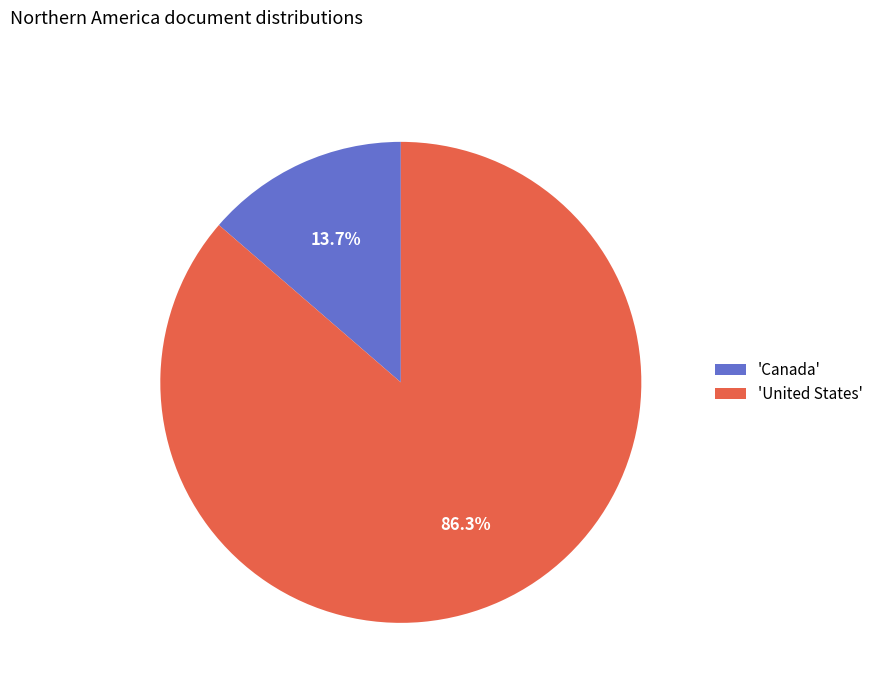

Which has a higher value, 'Canada' or 'United States'?

'United States'